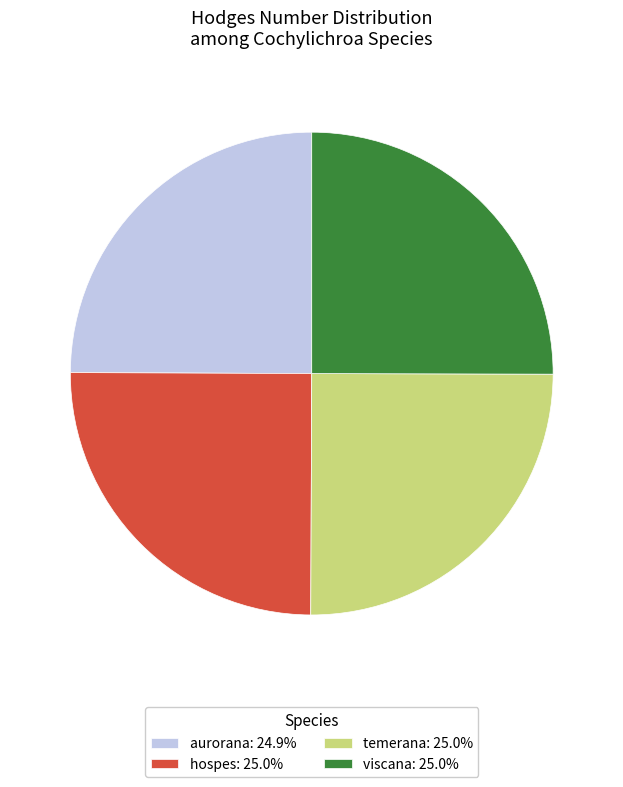

Is hospes: 25.0% the majority of the pie?

No